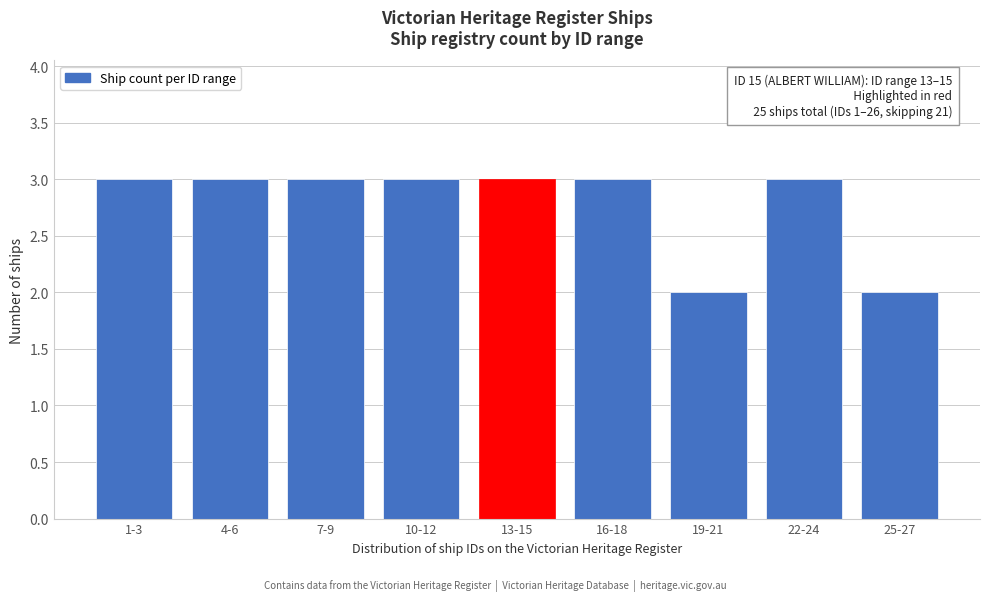

Reading left to right, list all the values displayed in this chart.

1-3=3	4-6=3	7-9=3	10-12=3	13-15=3	16-18=3	19-21=2	22-24=3	25-27=2